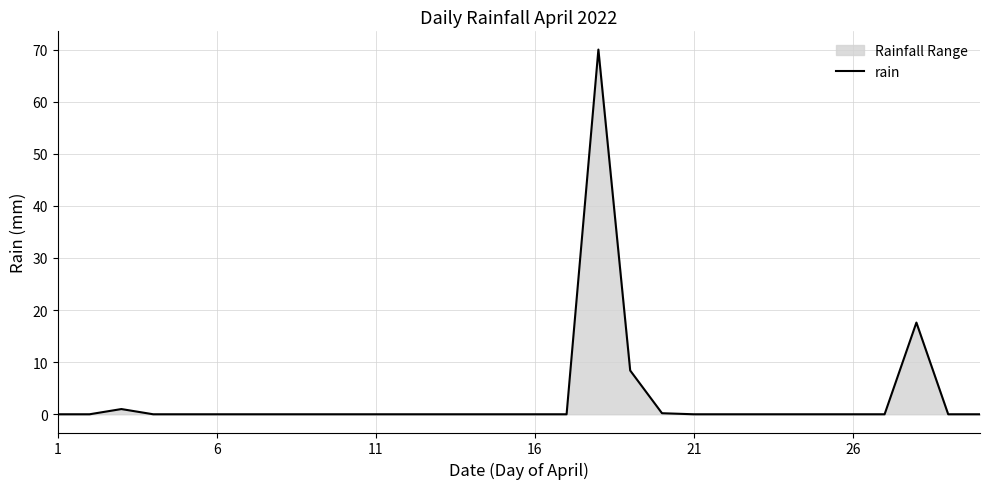

What is the average value?

3.2